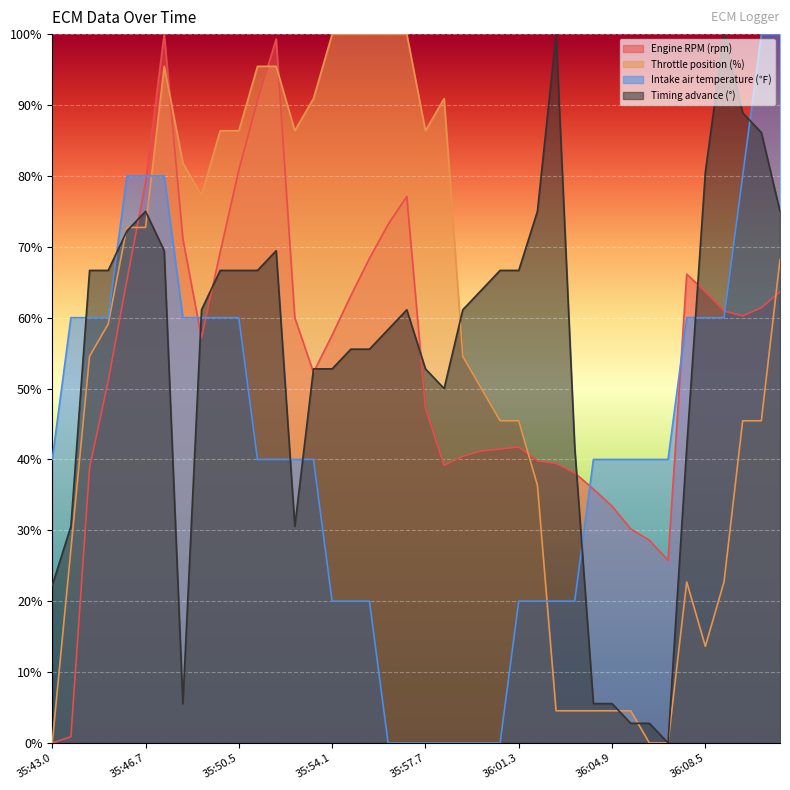

True or false: Intake air temperature (℉) has a value of 96.9 at 35:43.8.

False